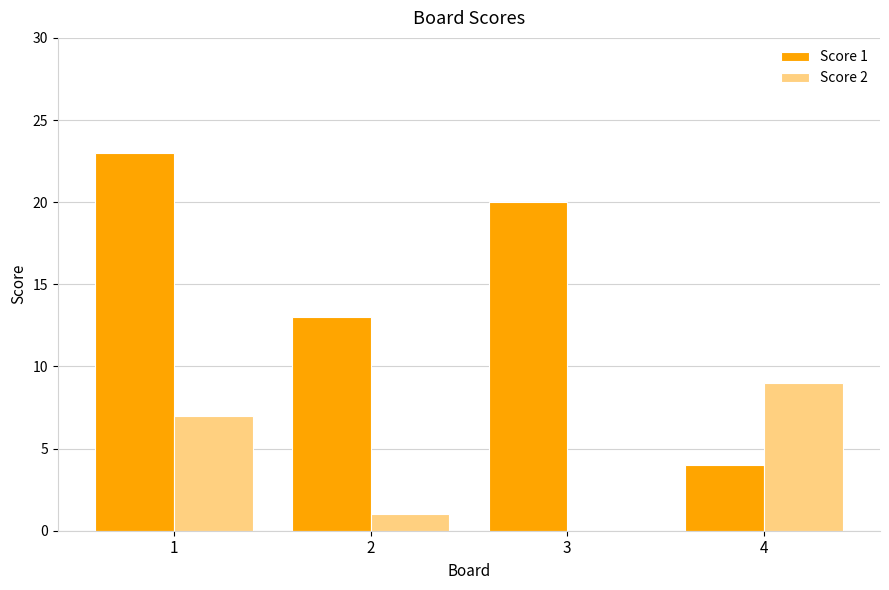

How many Score 2 values are between 1 and 9?

3